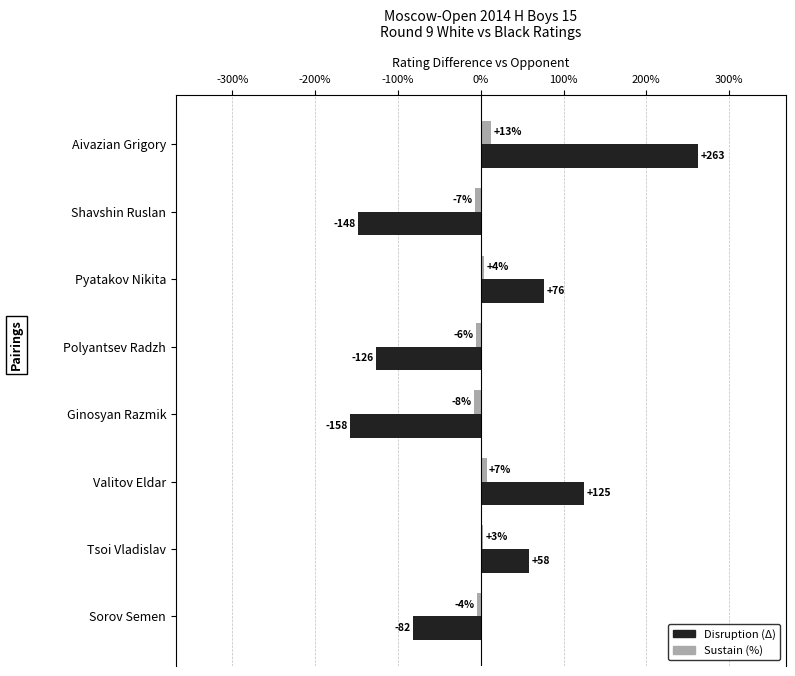

How many series are shown in this chart?

2